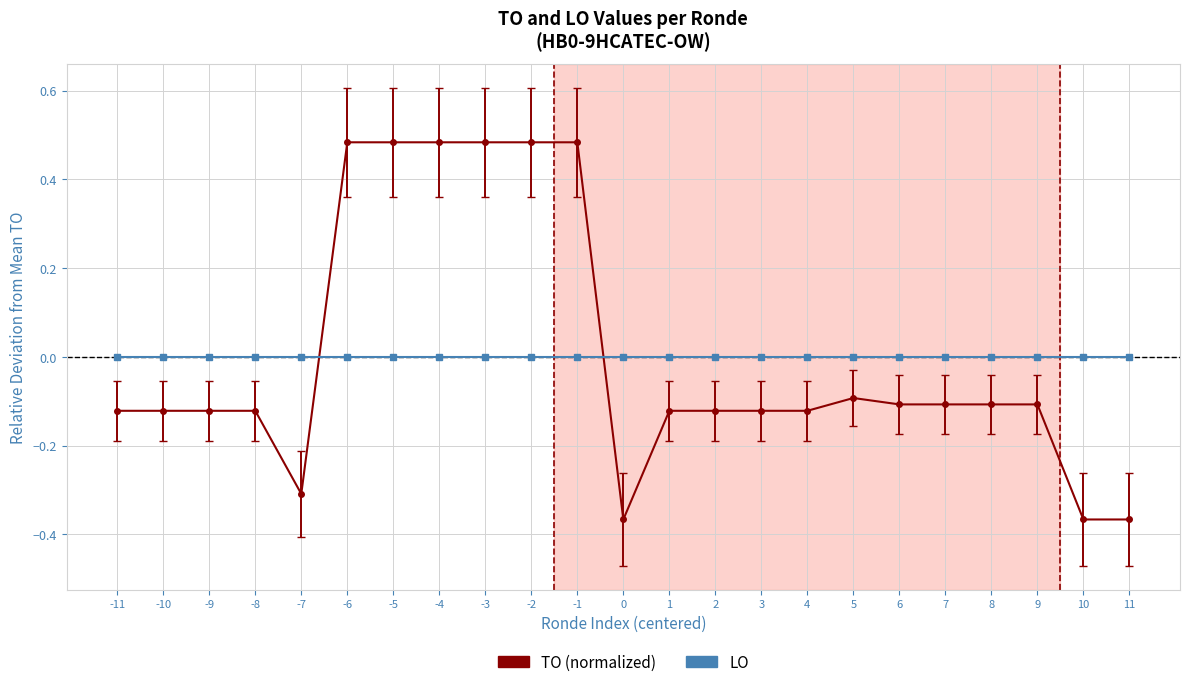

What is the difference between the highest and lowest values at 0?

0.4